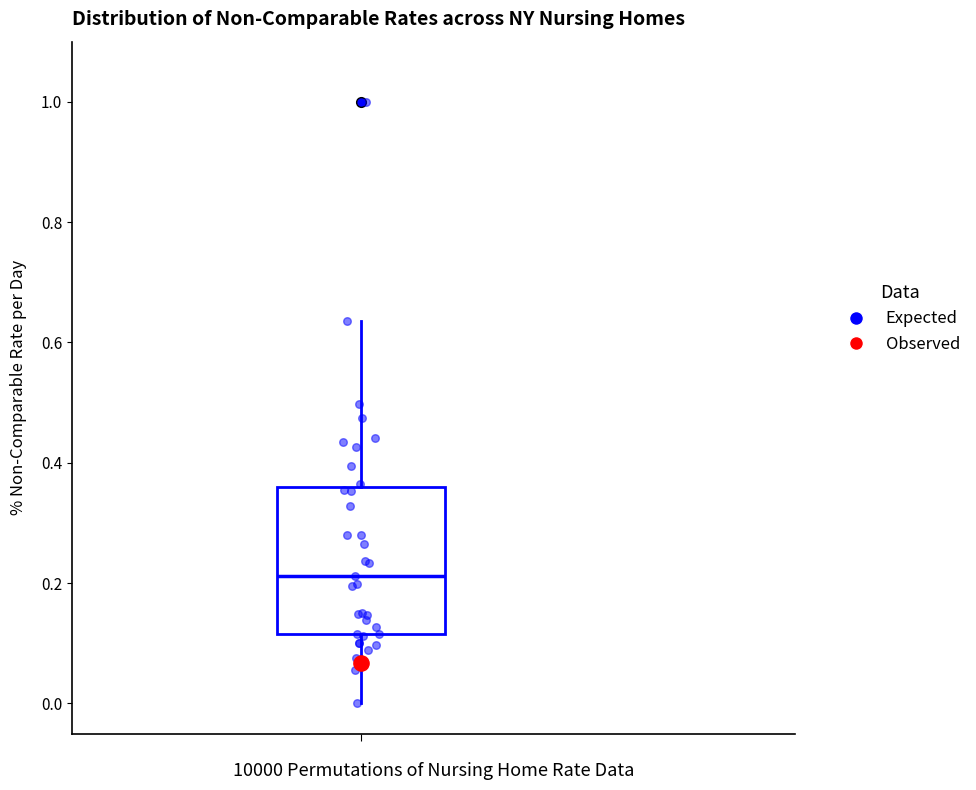

Read this box plot against the y-axis: the position of the median line, the range covered by the box, and the ends of both whiskers. The values are not printed on the chart, so give them approximately, as read against the axis.

median 0.22, box 0.12 to 0.36, whiskers 0.00 to 0.64